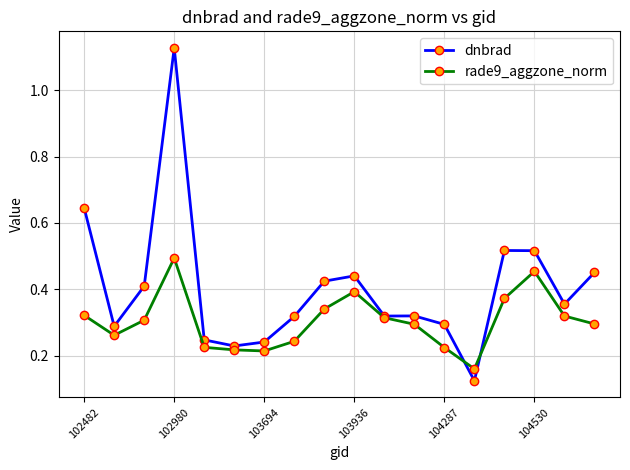

At how many categories does at least one series exceed 0?

18